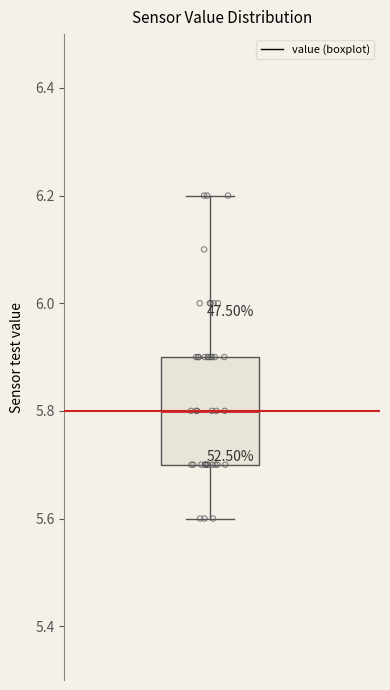

Where does the upper whisker of the box end on the y-axis? The values are not printed on the chart, so give them approximately, as read against the axis.

6.2